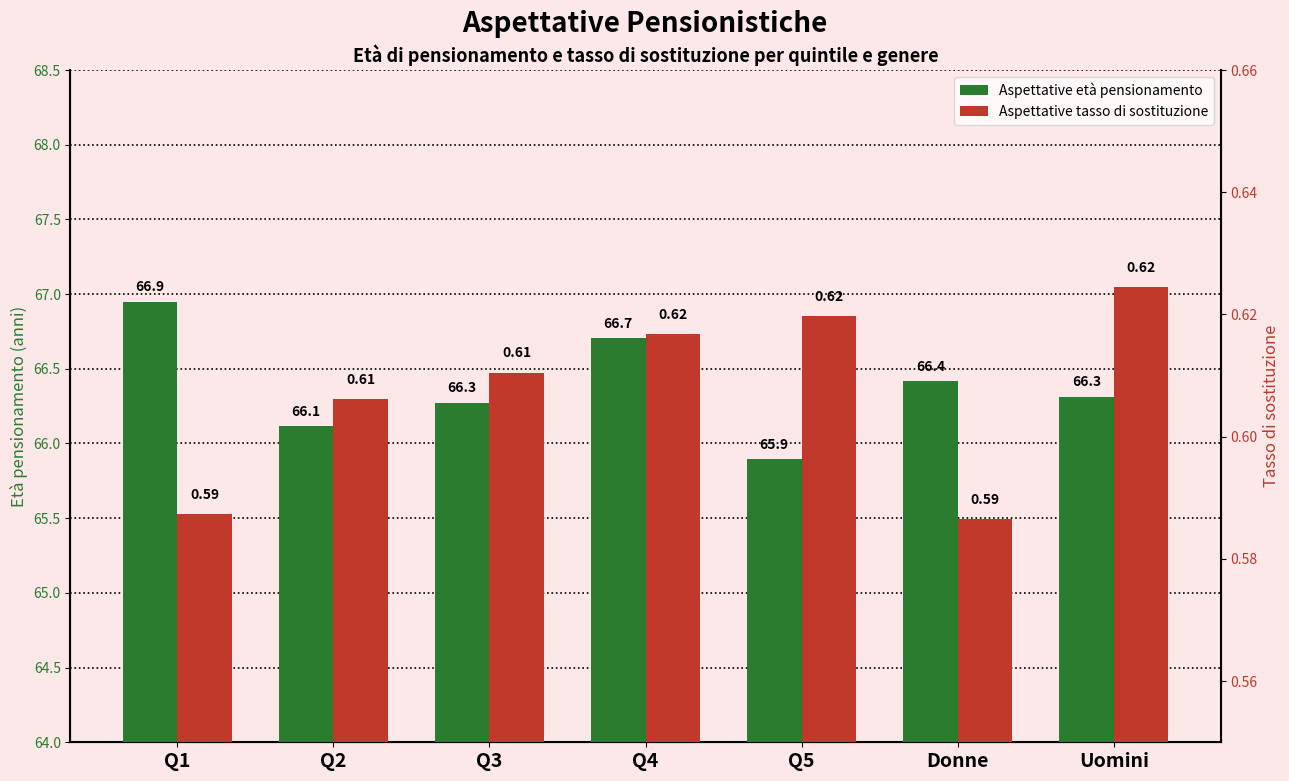

What is the difference between the highest and lowest values at Q3?

65.7